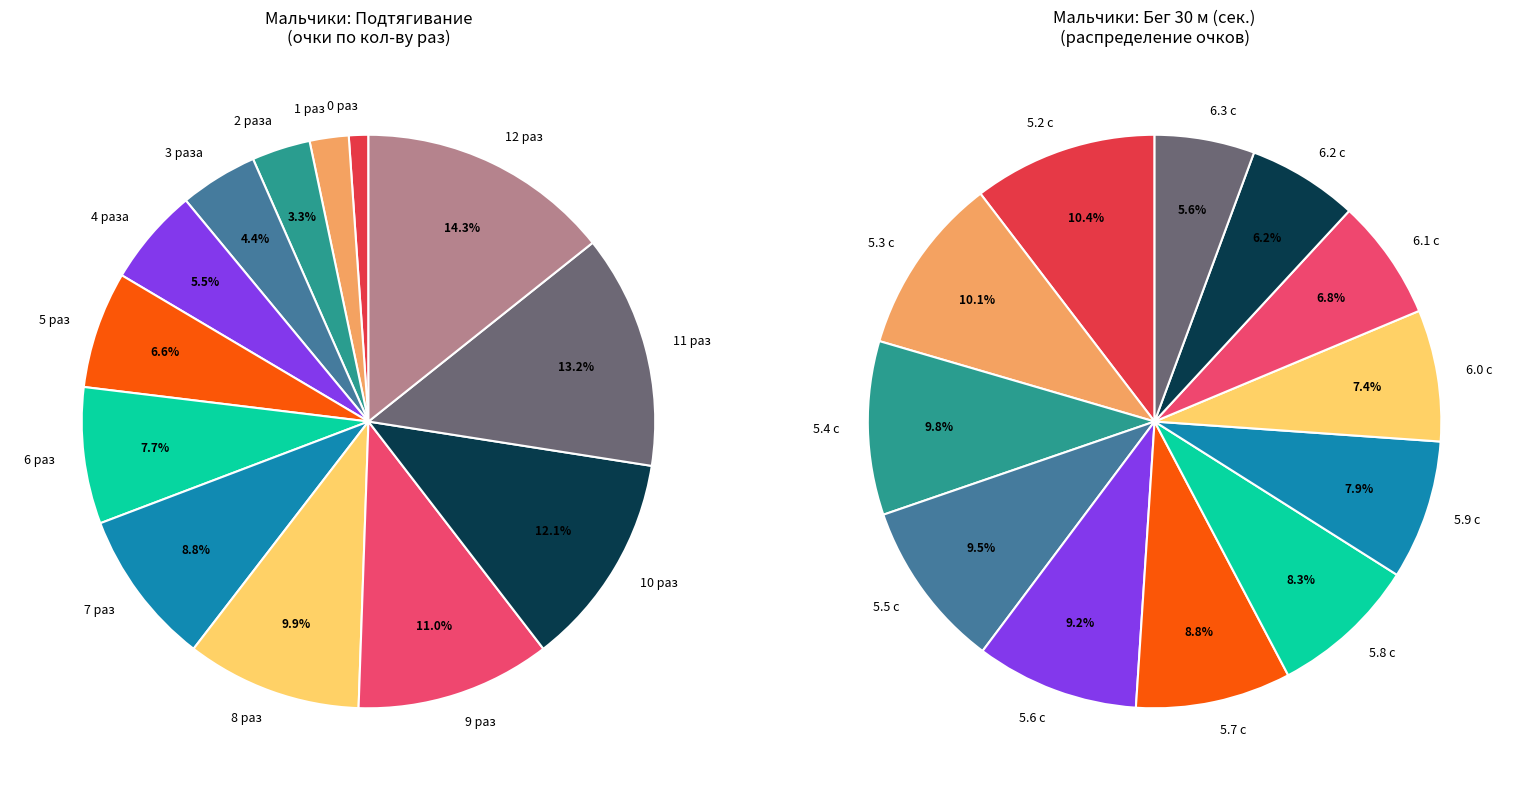

Does 10 represent more than half of the total?

No